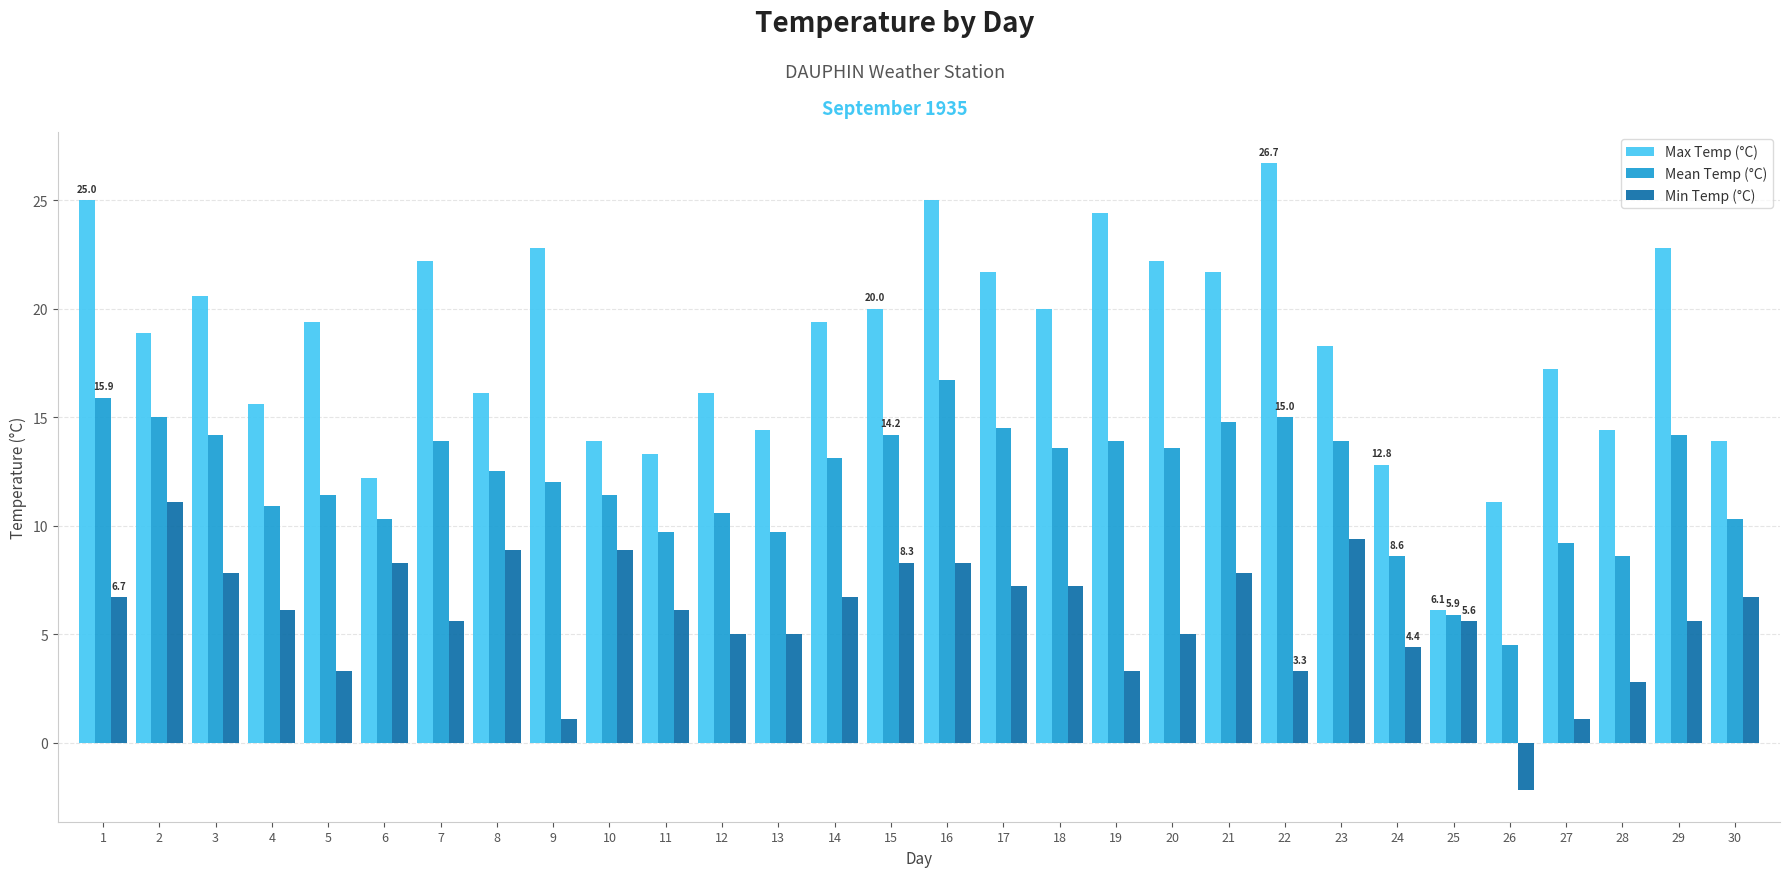

The value of Max Temp (°C) at 22 is 16.1. True or false?

False